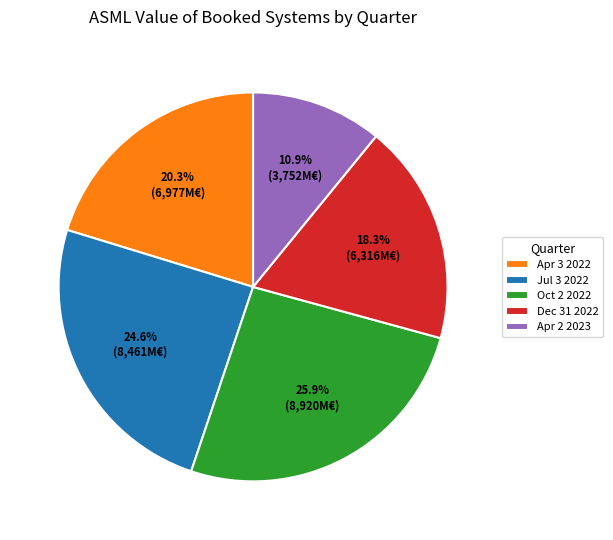

What is the smallest slice in the pie chart?

Apr 2 2023